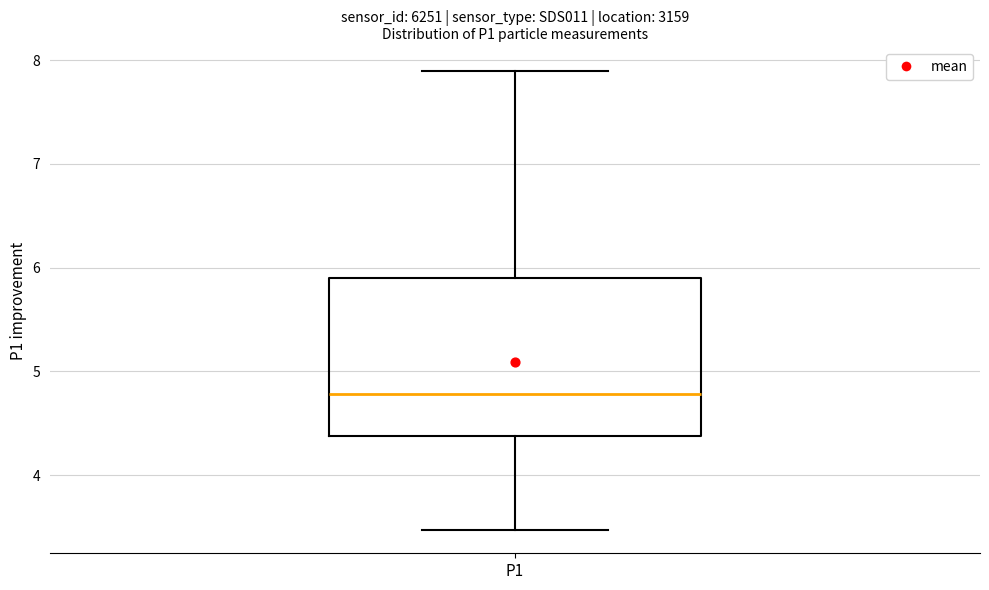

Read this box plot against the y-axis: the position of the median line, the range covered by the box, and the ends of both whiskers. The values are not printed on the chart, so give them approximately, as read against the axis.

median 4.8, box 4.4 to 5.9, whiskers 3.5 to 7.9